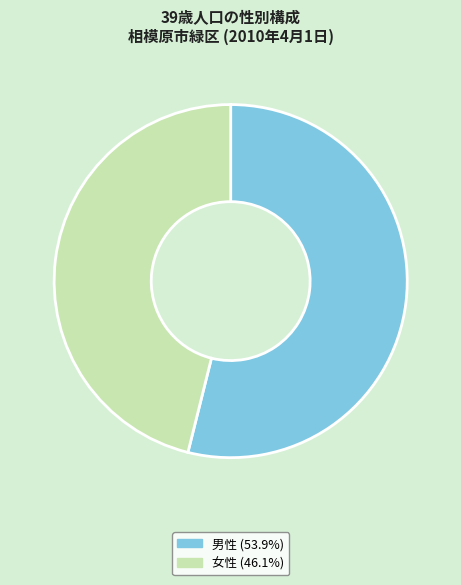

Approximately how many times larger is the value at 男性 compared to 女性?

1.2